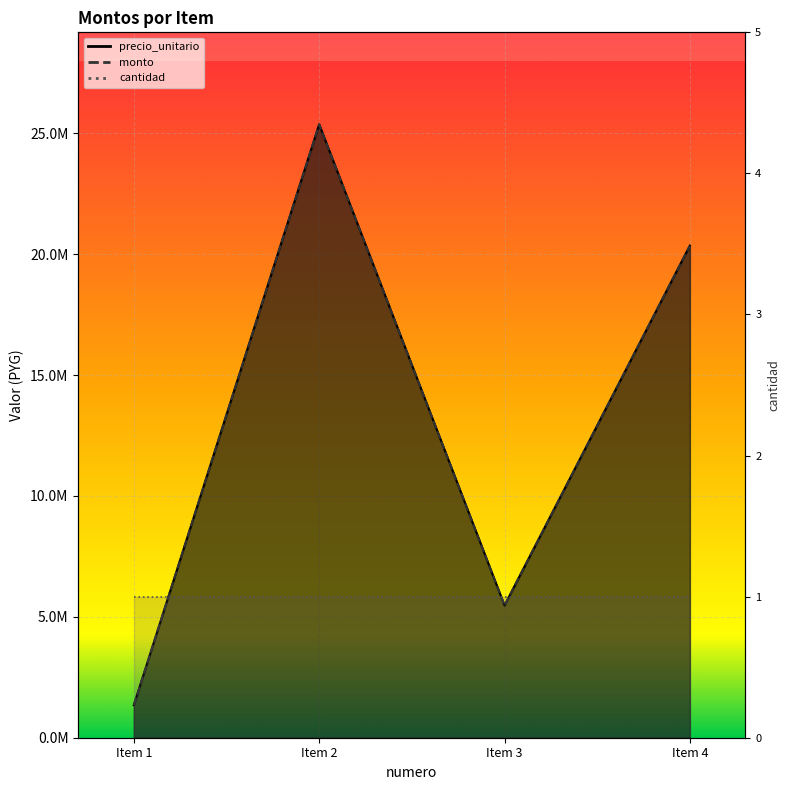

List the labels in order of precio_unitario value, largest first.

Item 2, Item 4, Item 3, Item 1